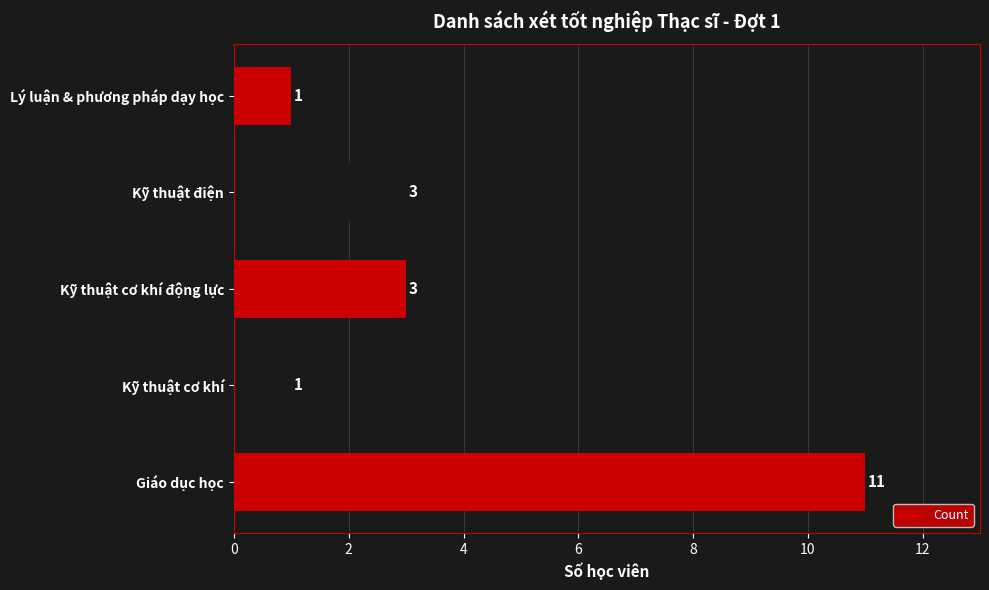

Are the bars horizontal?

Yes